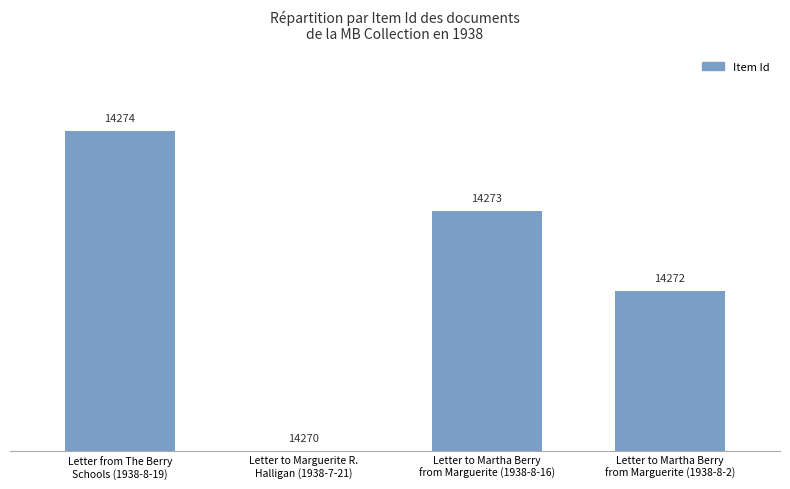

Which category has the highest value across all series?

Letter from The Berry
Schools (1938-8-19)